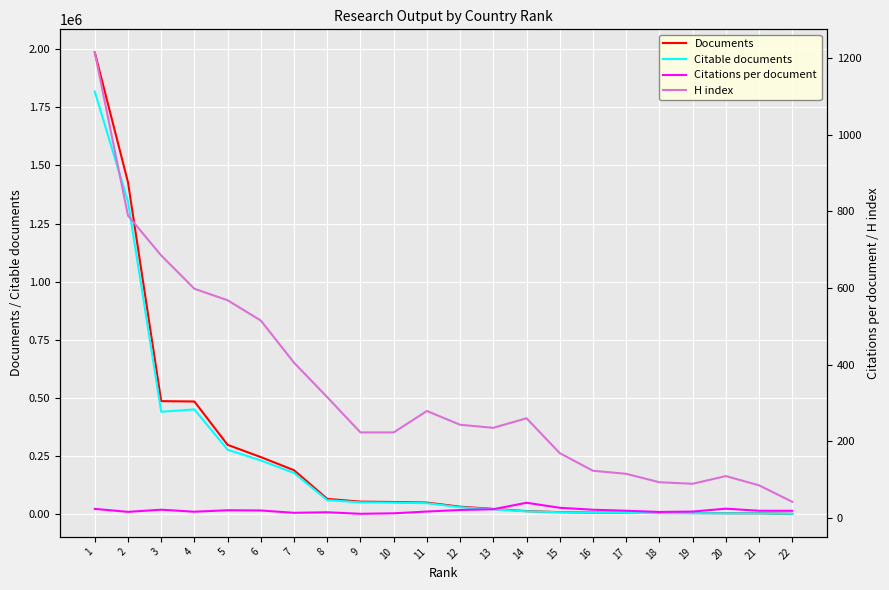

Reading right to left, what are all the values shown in this chart?

Documents: 22=439.0	21=2495.0	20=2596.0	19=3353.0	18=3544.0	17=5106.0	16=5608.0	15=7652.0	14=11866.0	13=21425.0	12=31011.0	11=48729.0	10=51197.0	9=52870.0	8=64597.0	7=187928.0	6=244520.0	5=297251.0	4=483821.0	3=485426.0	2=1427852.0	1=1986724.0
Citable documents: 22=402.0	21=2292.0	20=2399.0	19=3106.0	18=3311.0	17=4674.0	16=5063.0	15=7020.0	14=11019.0	13=19783.0	12=28632.0	11=46090.0	10=48436.0	9=49686.0	8=59211.0	7=176164.0	6=230153.0	5=276194.0	4=449616.0	3=439649.0	2=1344526.0	1=1818207.0
Citations per document: 22=18.4	21=18.6	20=24.0	19=16.5	18=15.4	17=18.7	16=21.2	15=26.3	14=39.4	13=22.6	12=20.6	11=16.5	10=11.9	9=10.6	8=14.6	7=13.2	6=19.3	5=19.9	4=16.1	3=21.3	2=15.7	1=23.4
H index: 22=42.0	21=85.0	20=109.0	19=89.0	18=93.0	17=115.0	16=123.0	15=169.0	14=260.0	13=235.0	12=243.0	11=279.0	10=223.0	9=223.0	8=315.0	7=405.0	6=515.0	5=568.0	4=598.0	3=685.0	2=789.0	1=1215.0